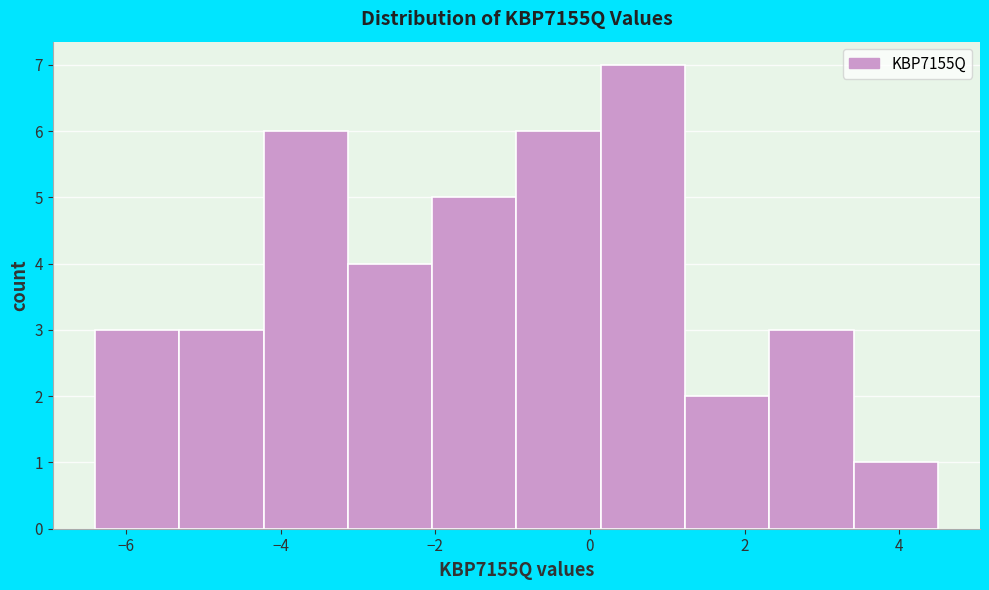

Reading left to right, list every bar in this chart as the range it spans on the x-axis followed by its height. Neither the bar edges nor the heights are printed on the chart, so give them approximately, as read against the axes.

-6.4 to -5.4: 3
-5.4 to -4.2: 3
-4.2 to -3.2: 6
-3.2 to -2.0: 4
-2.0 to -1.0: 5
-1.0 to 0.2: 6
0.2 to 1.2: 7
1.2 to 2.4: 2
2.4 to 3.4: 3
3.4 to 4.6: 1